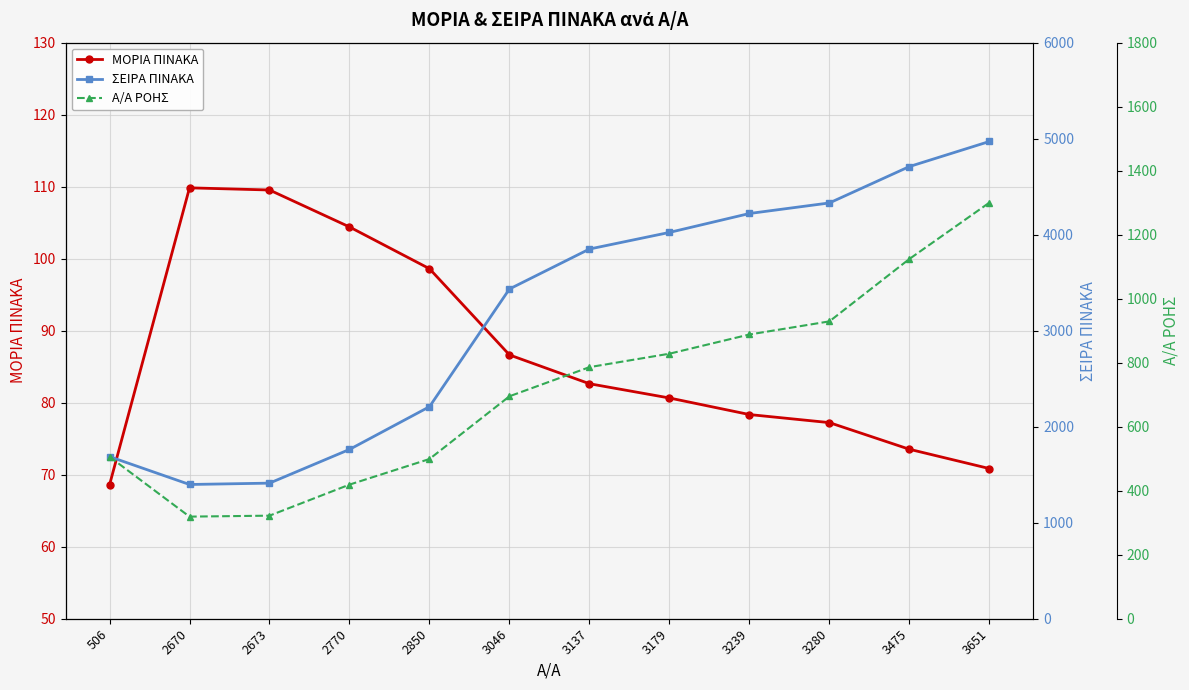

Is it true that ΣΕΙΡΑ ΠΙΝΑΚΑ equals 1986.1 at 3046?

False